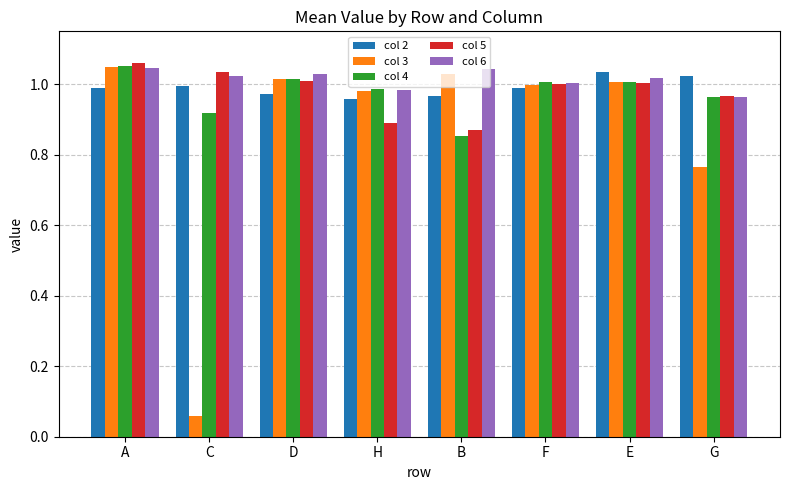

How many series are shown in this chart?

5